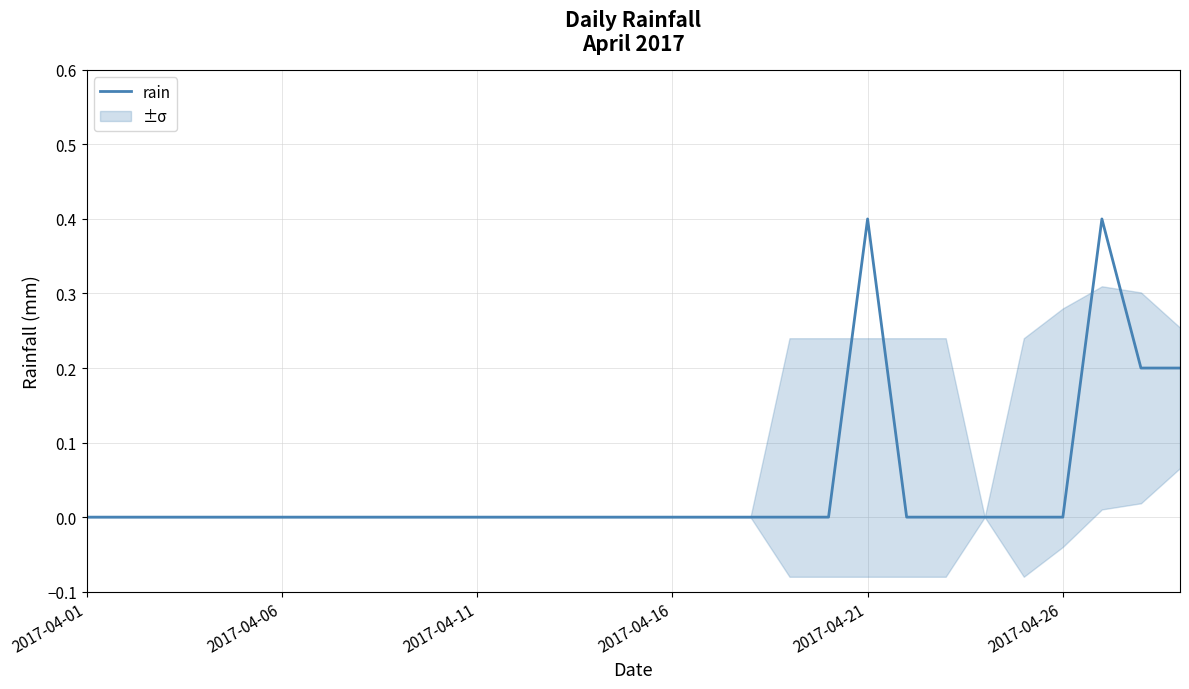

Reading left to right, transcribe all the data shown in this chart.

0.0	0.0	0.0	0.0	0.0	0.0	0.0	0.0	0.0	0.0	0.0	0.0	0.0	0.0	0.0	0.0	0.0	0.0	0.0	0.0	0.4	0.0	0.0	0.0	0.0	0.0	0.4	0.2	0.2